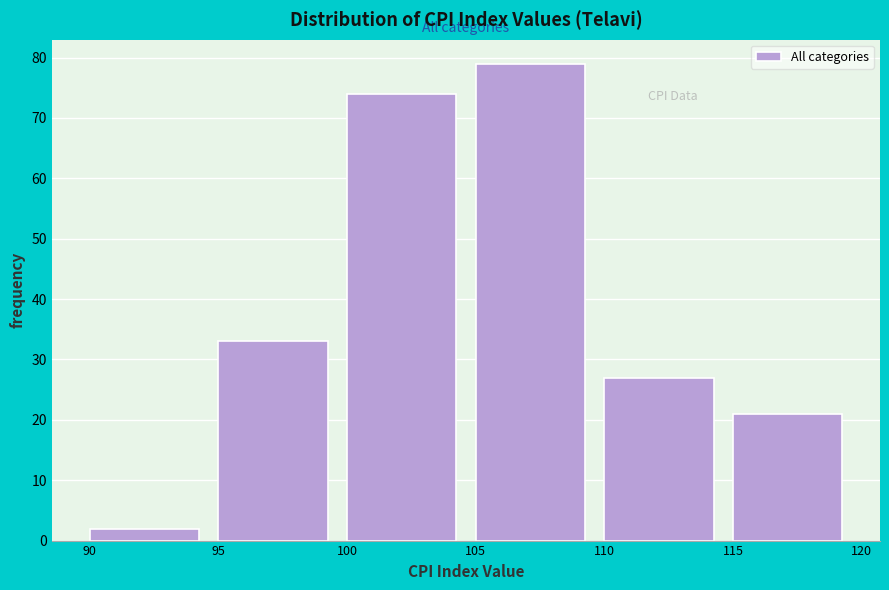

How tall is the bar that spans 115 to 120 on the x-axis? The values are not printed on the chart, so give them approximately, as read against the axis.

21